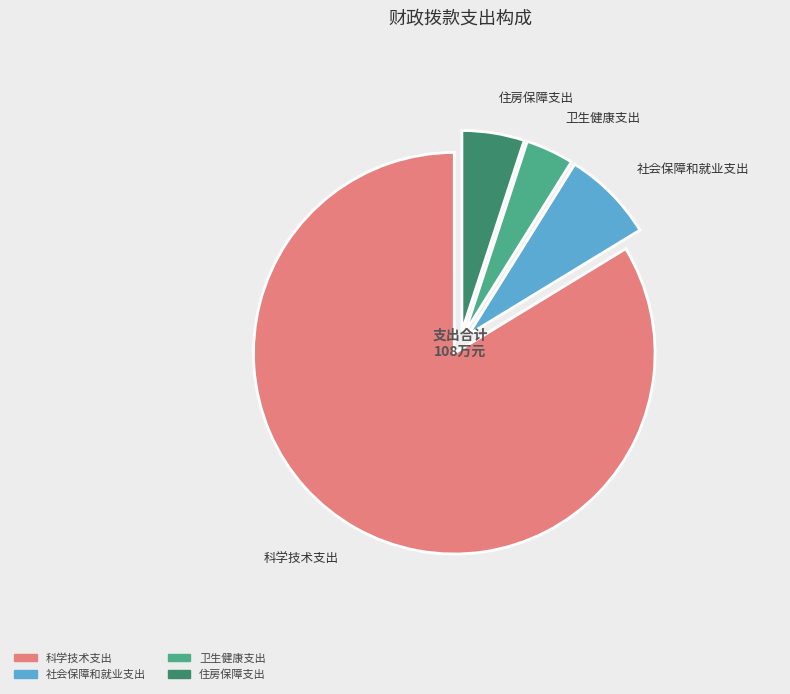

What percentage is the 四、科学技术支出 slice, to the nearest percent?

84%